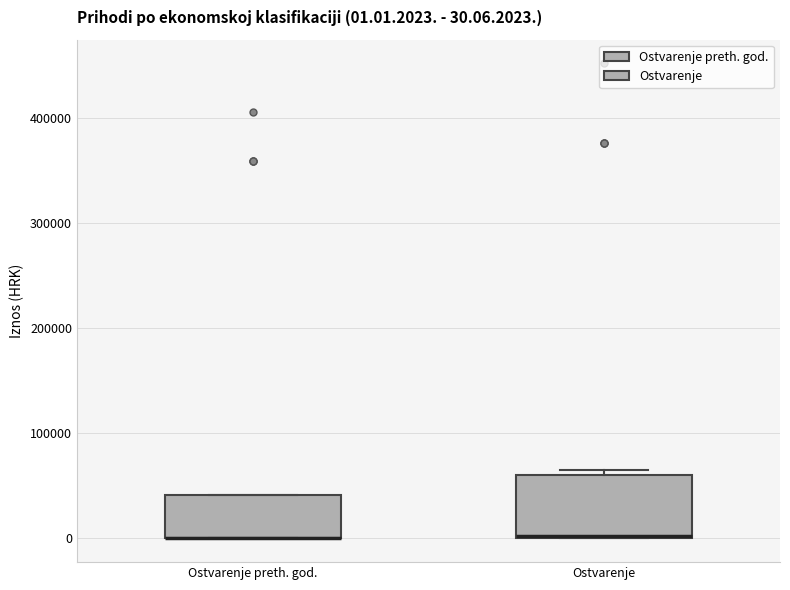

Comparing the boxes themselves (not the whiskers), which one is the tallest?

Ostvarenje